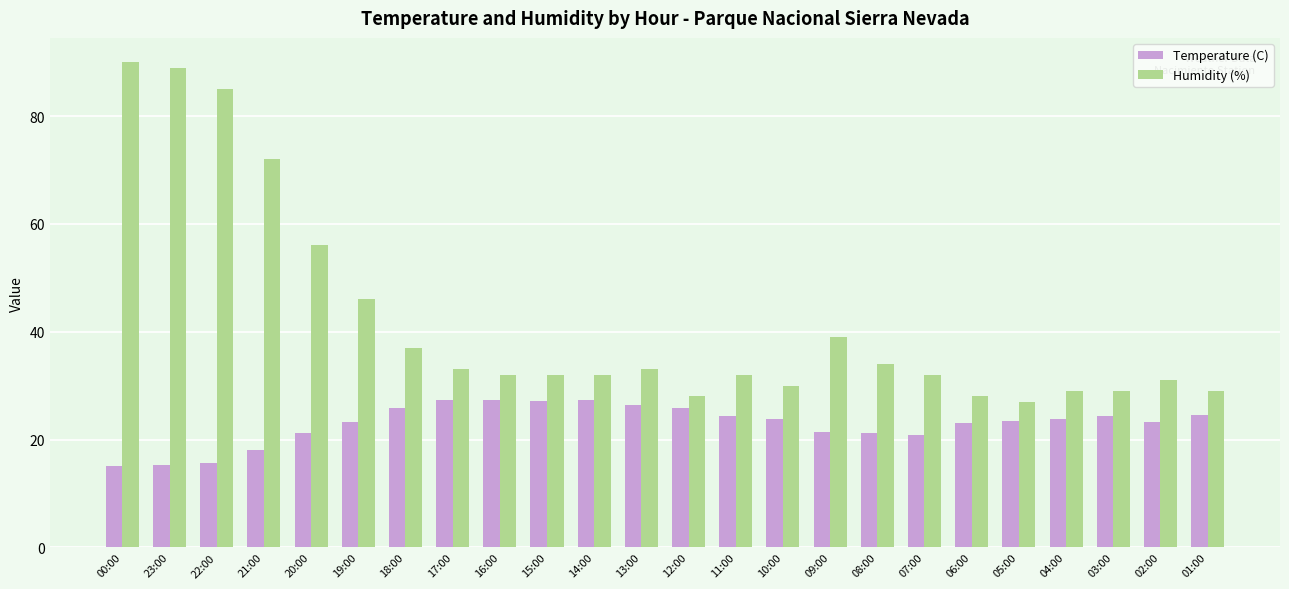

Rank the series by their average value, from highest to lowest.

Humidity (%), Temperature (C)